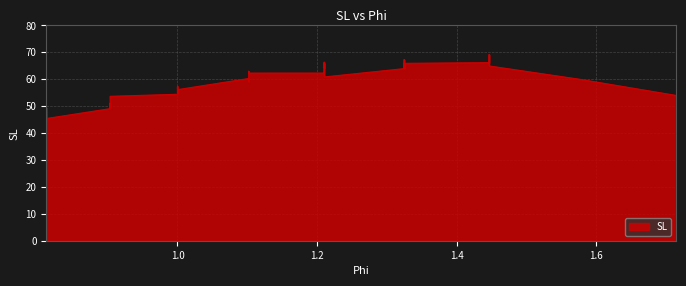

What is the smallest value displayed?

43.8